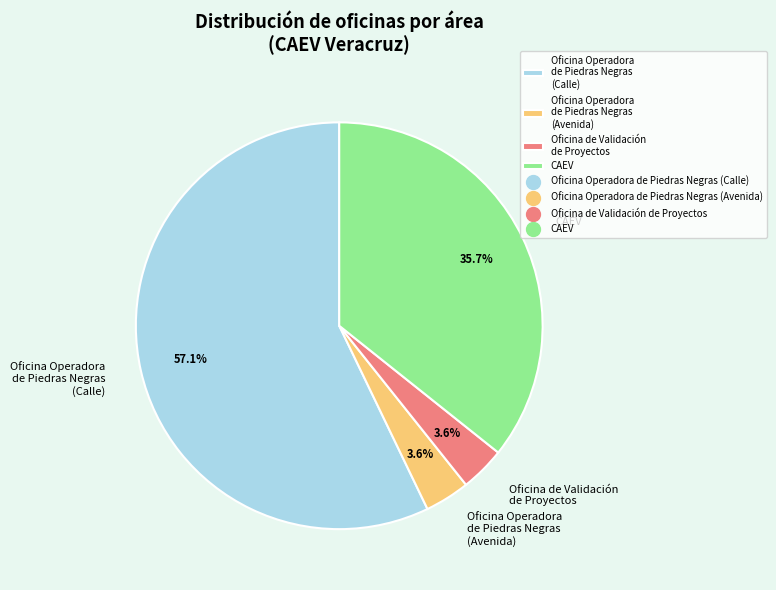

Approximately how many times larger is the value at Oficina Operadora de Piedras Negras (Avenida) compared to Oficina de Validación de Proyectos?

1.0